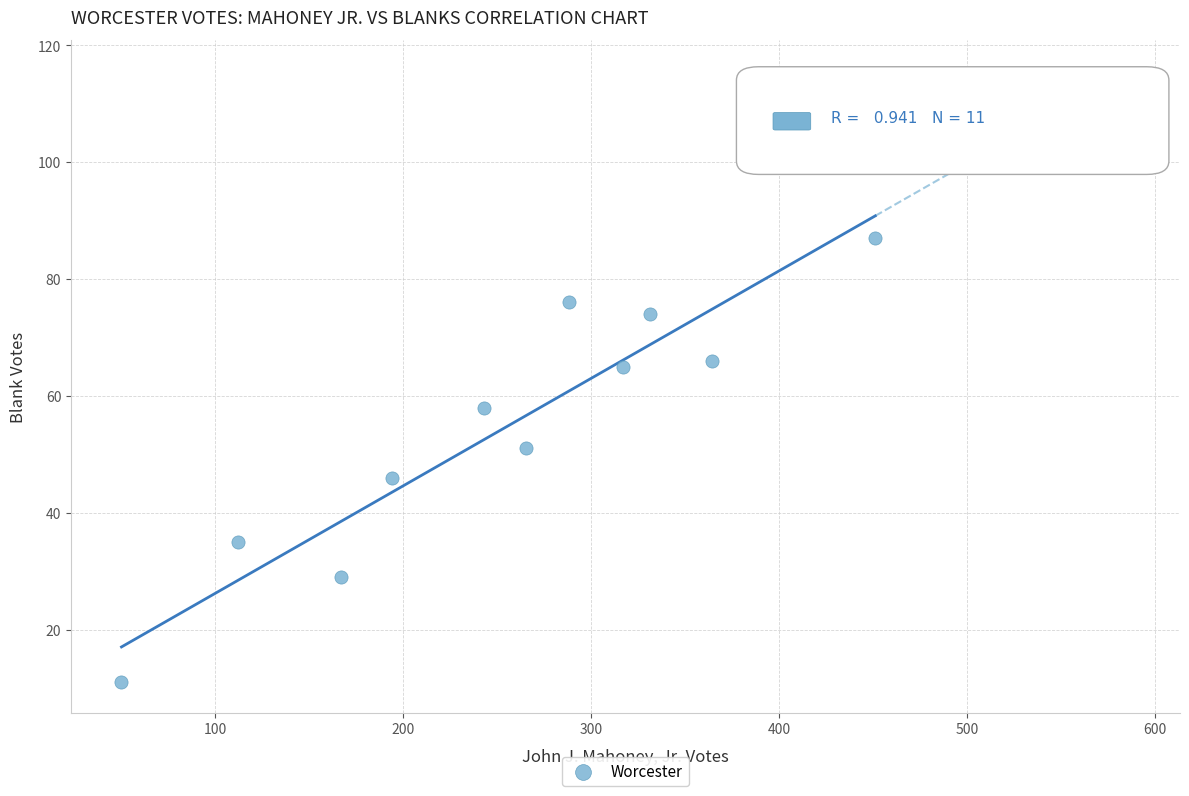

What is the average X value?

253